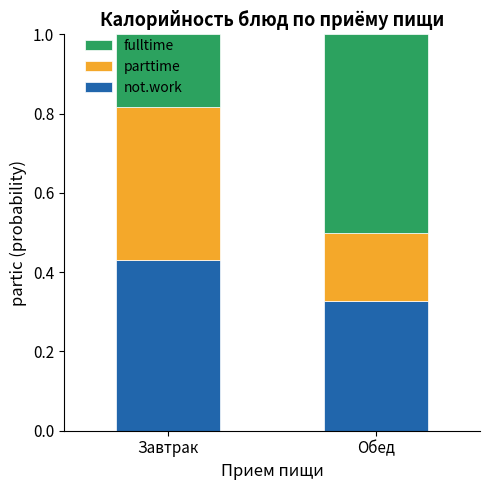

What is the total value across all series at Обед?

1.0